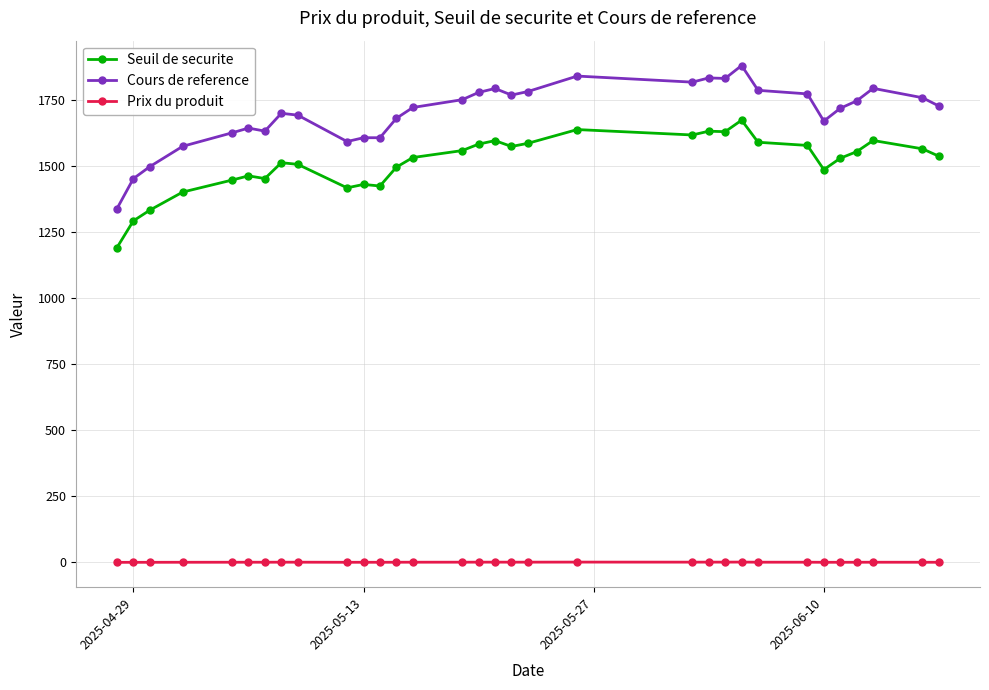

True or false: Seuil de securite has more than 0 points higher than both neighbors.

True